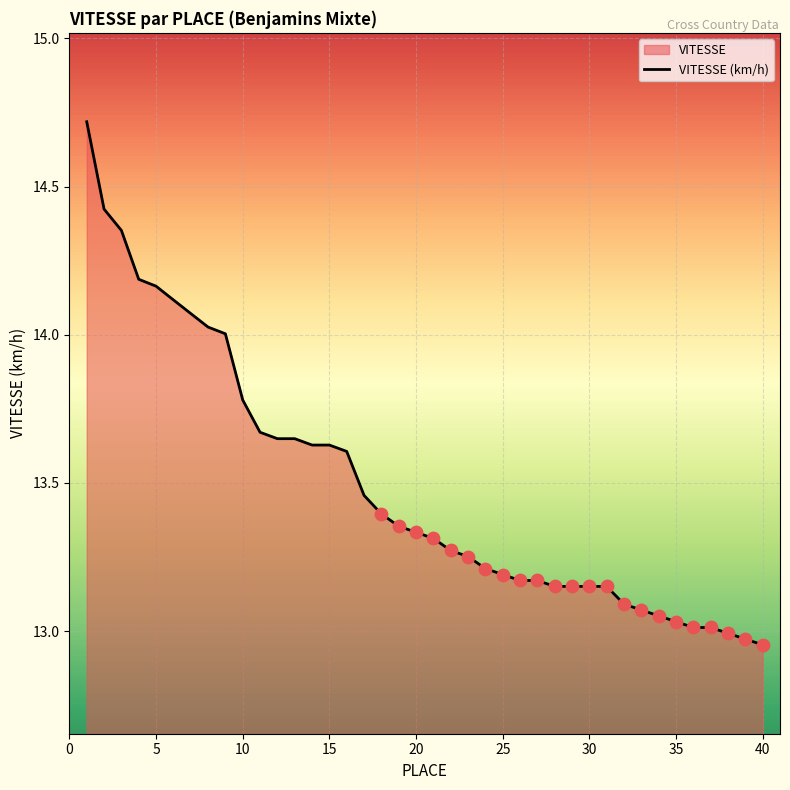

Which has a higher value, 40 or 15?

15